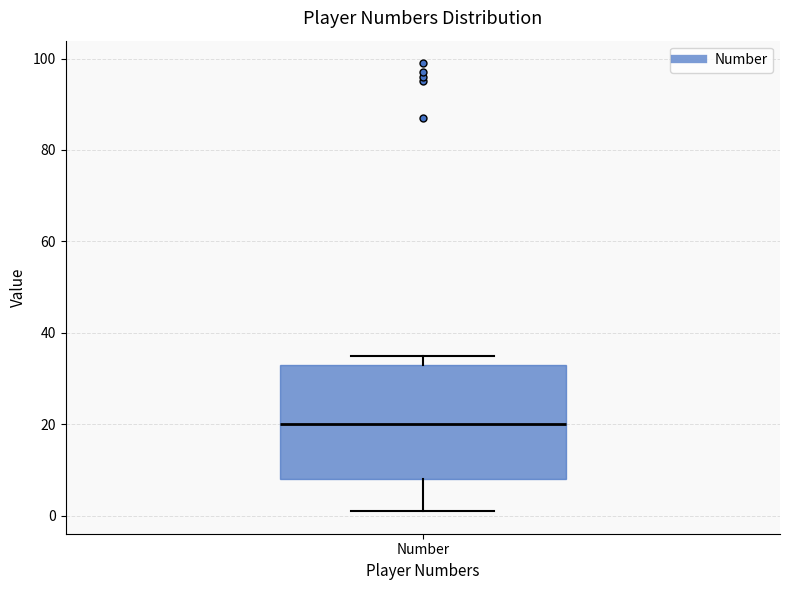

Where is the upper edge of the box for Number on the y-axis? The values are not printed on the chart, so give them approximately, as read against the axis.

34